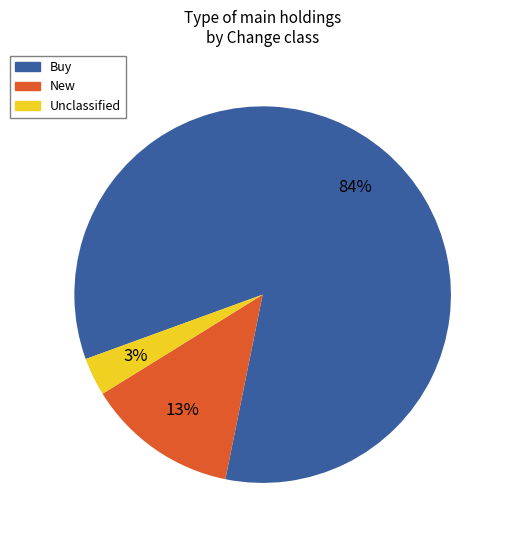

Does any single category account for the majority?

Yes